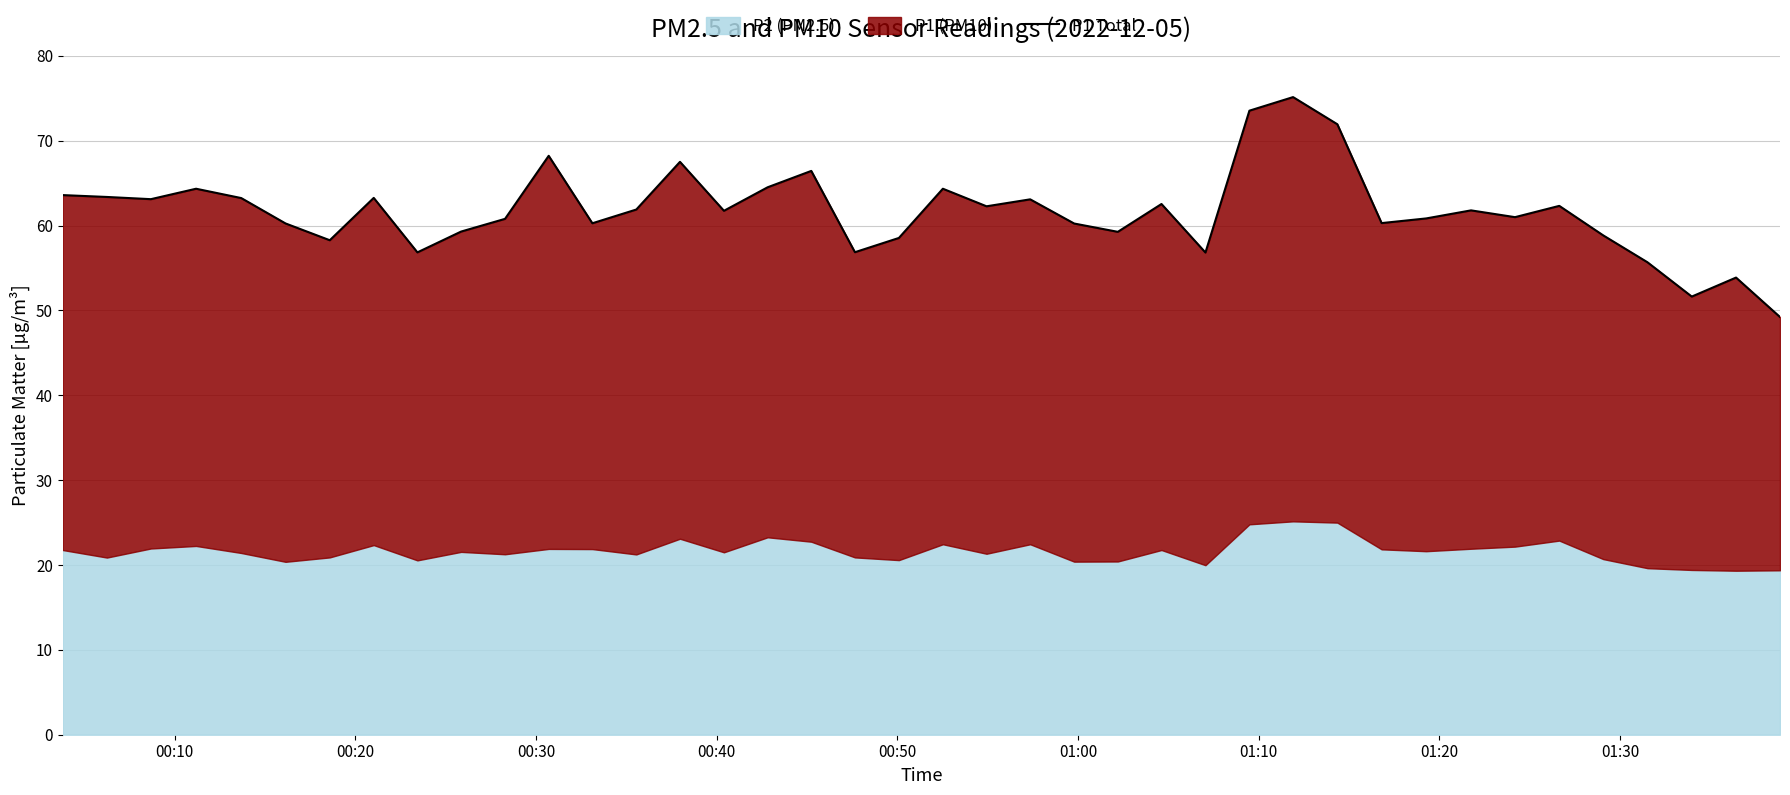

What is the average value?

61.7